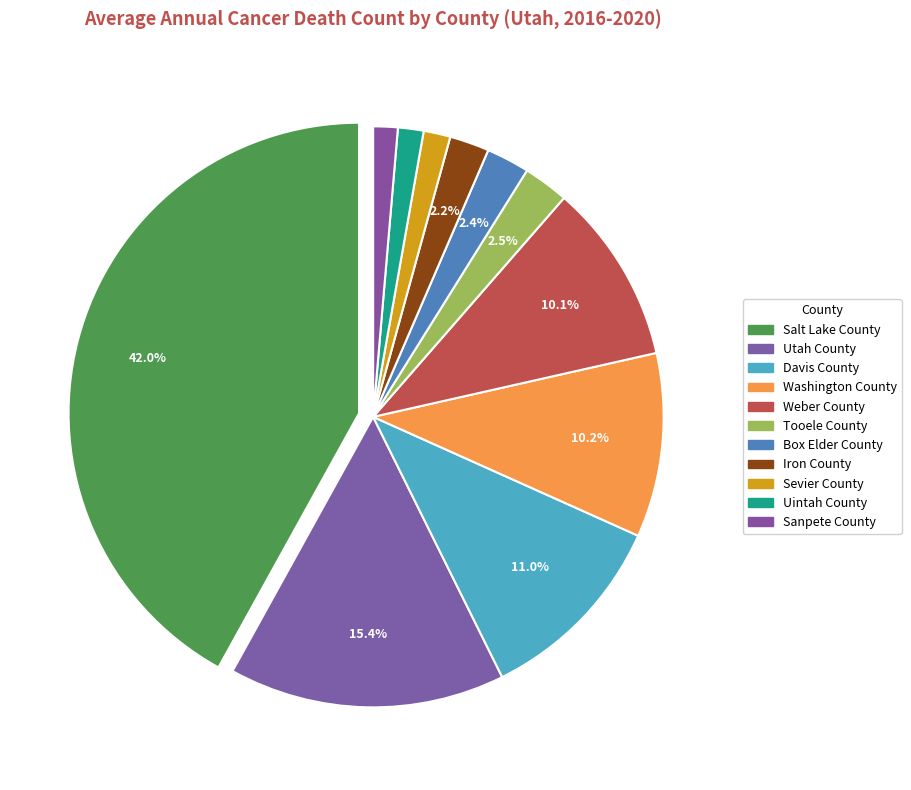

How many slices are in this pie chart?

11